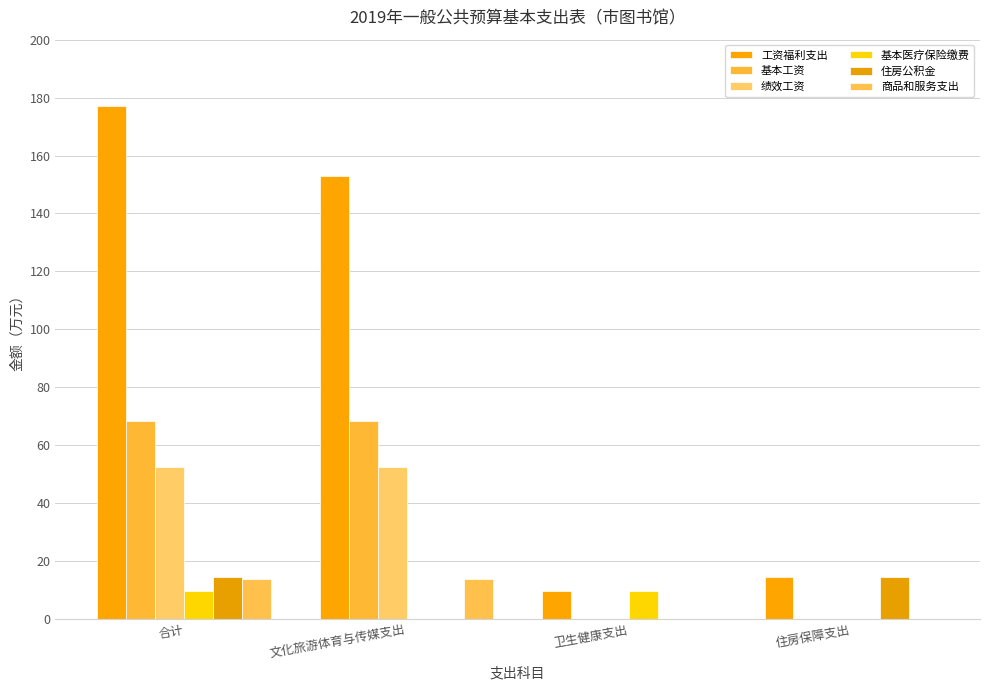

What is the difference between the highest and lowest values at 合计?

167.3